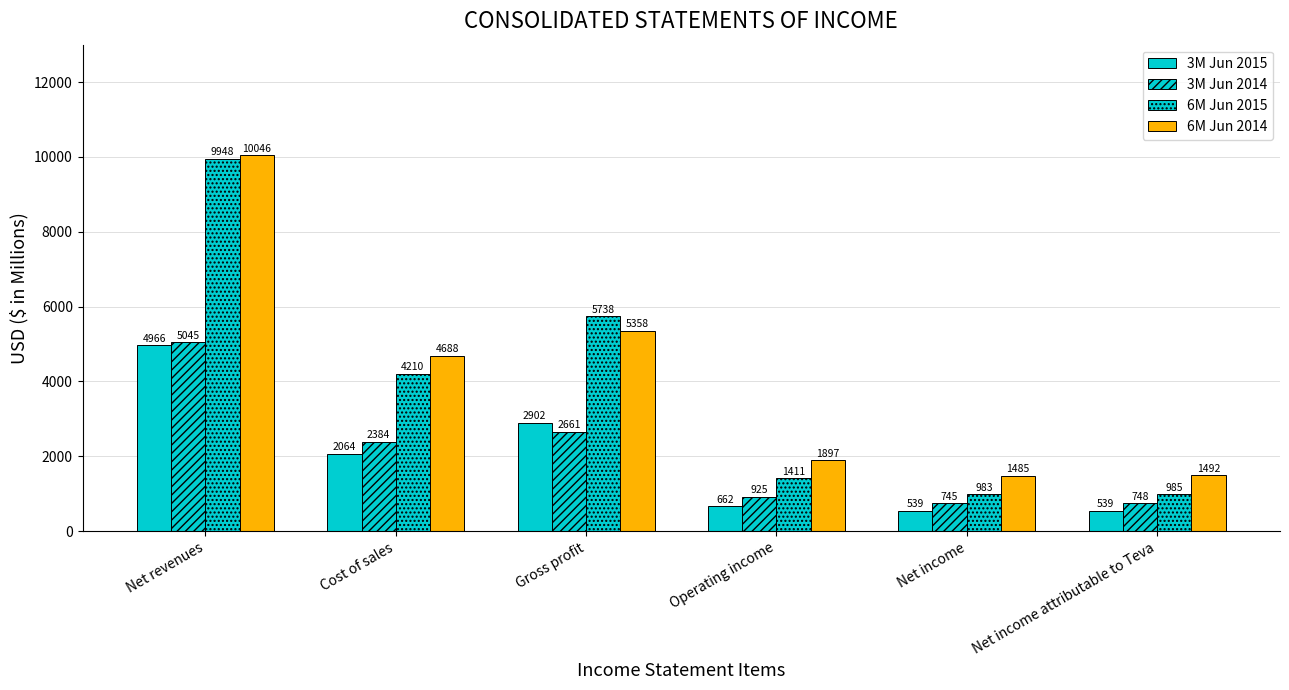

How many series are shown in this chart?

4